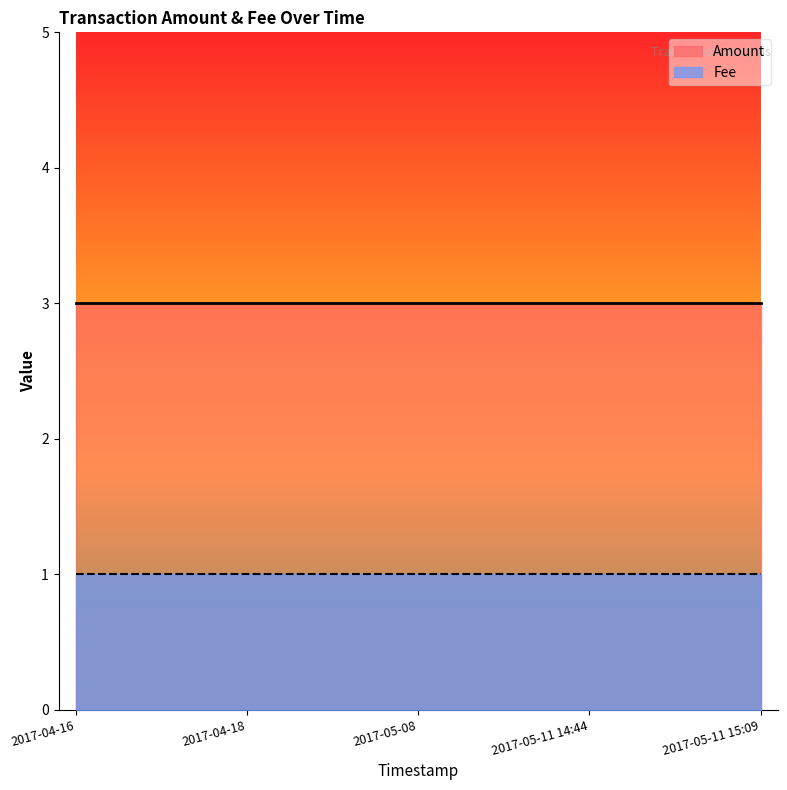

What position from the right is 2017-05-08?

3